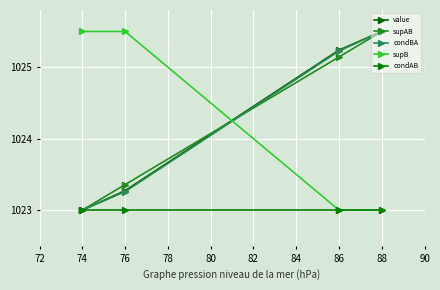

At which label is value closest to 1024?

76